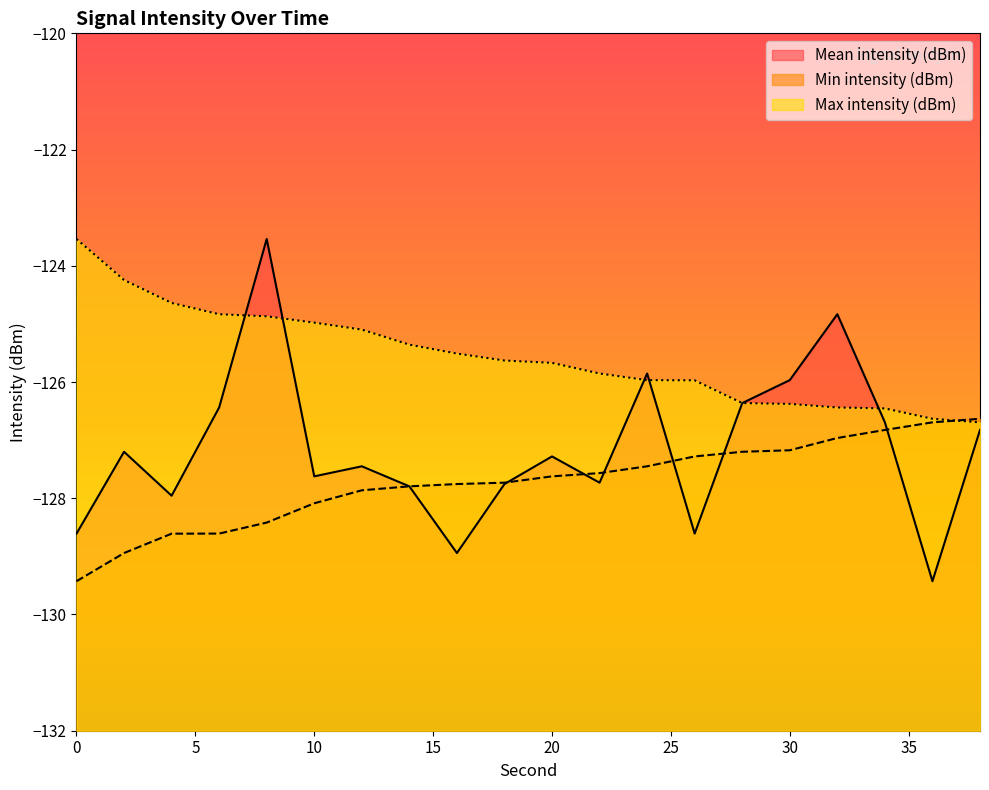

What is the minimum value for Min intensity (dBm)?

-129.4